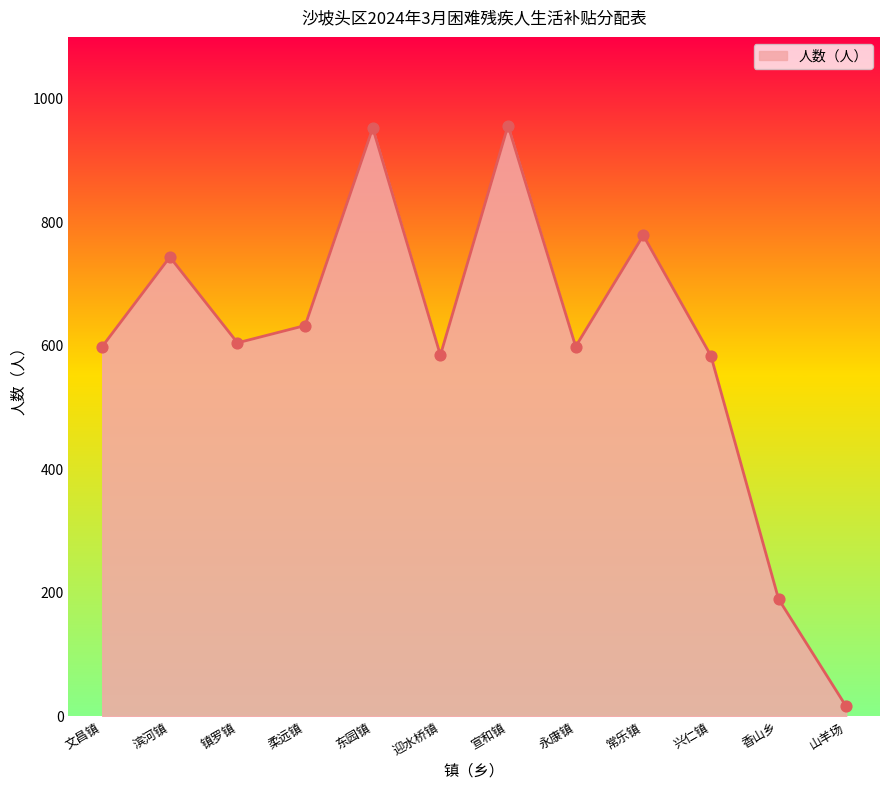

What is the ratio of the value at 常乐镇 to the value at 迎水桥镇?

1.3